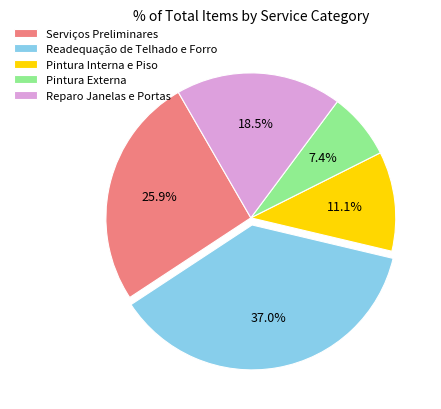

How many slices are in this pie chart?

5